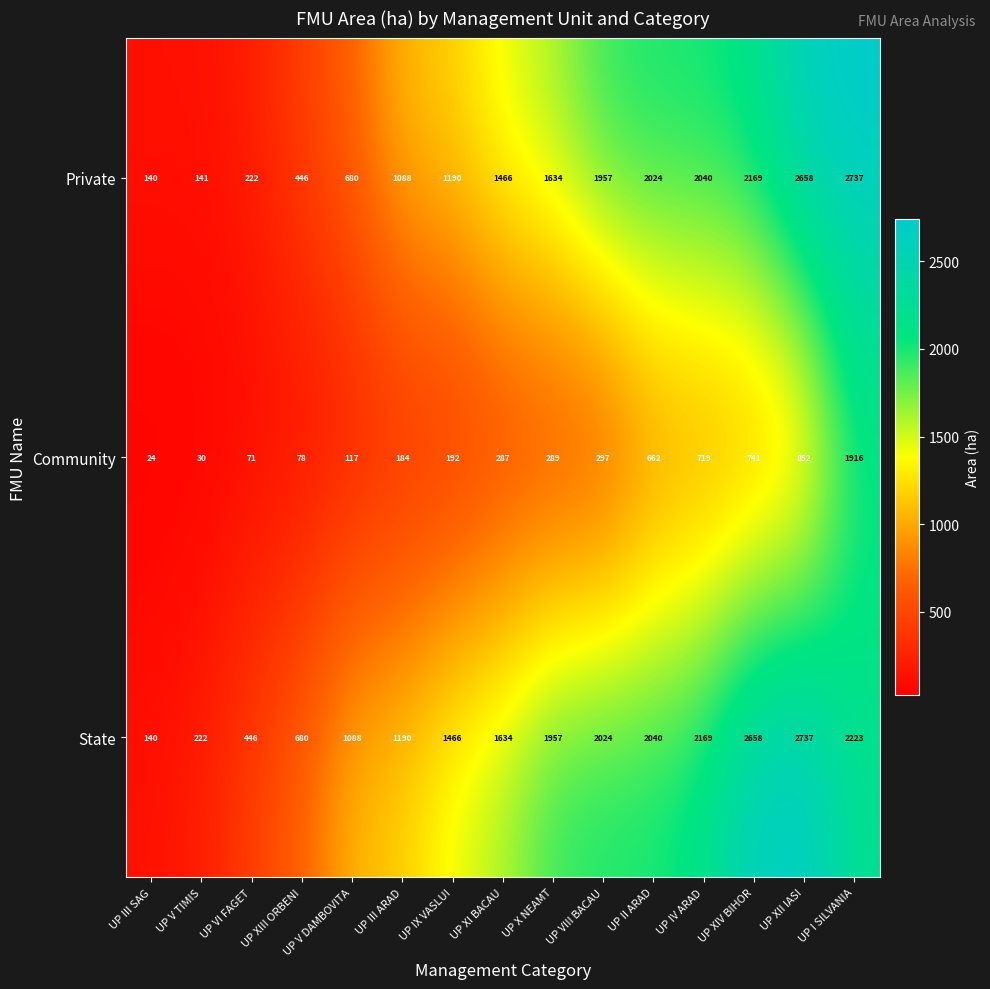

Is it true that Community equals 63 at UP III ARAD?

False